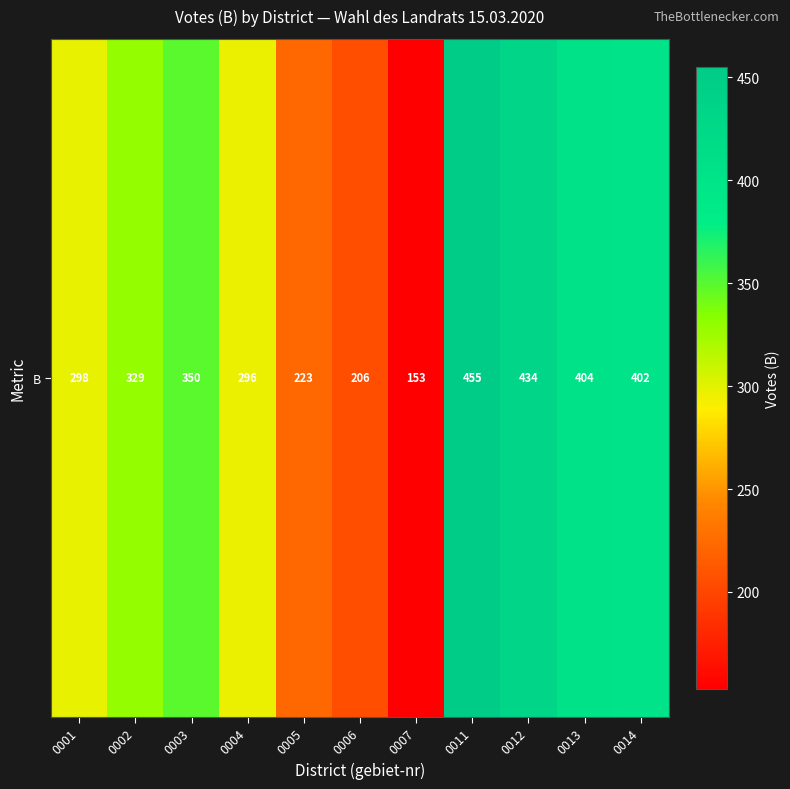

What is the smallest value displayed?

153